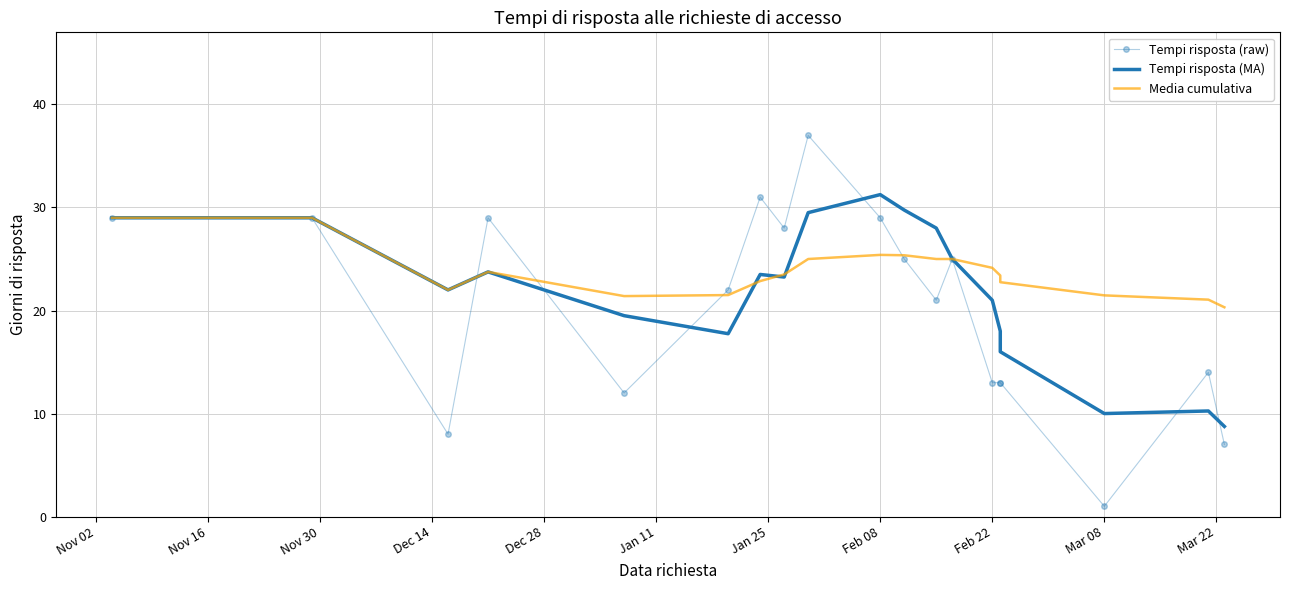

The Tempi risposta (raw) series shows 15.8 at Dec 28. True or false?

False